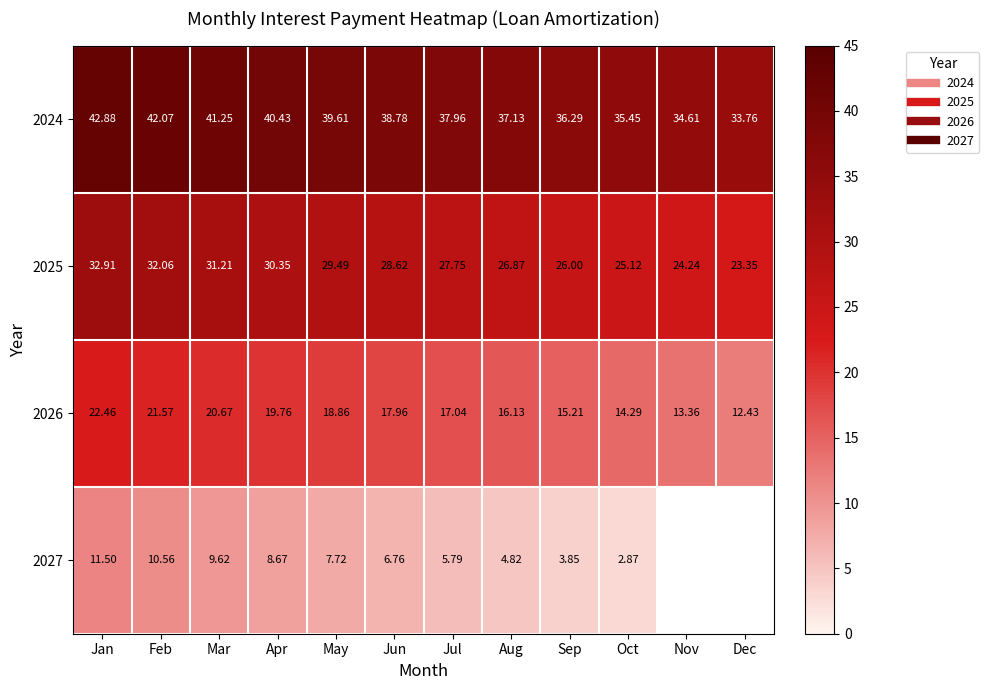

Between Aug and Oct, which is larger?

Aug